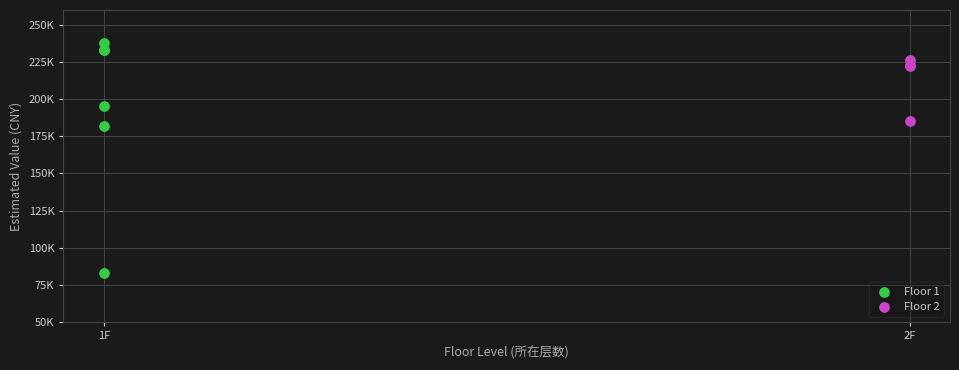

Which series has the largest Y range (max minus min)?

Floor 1